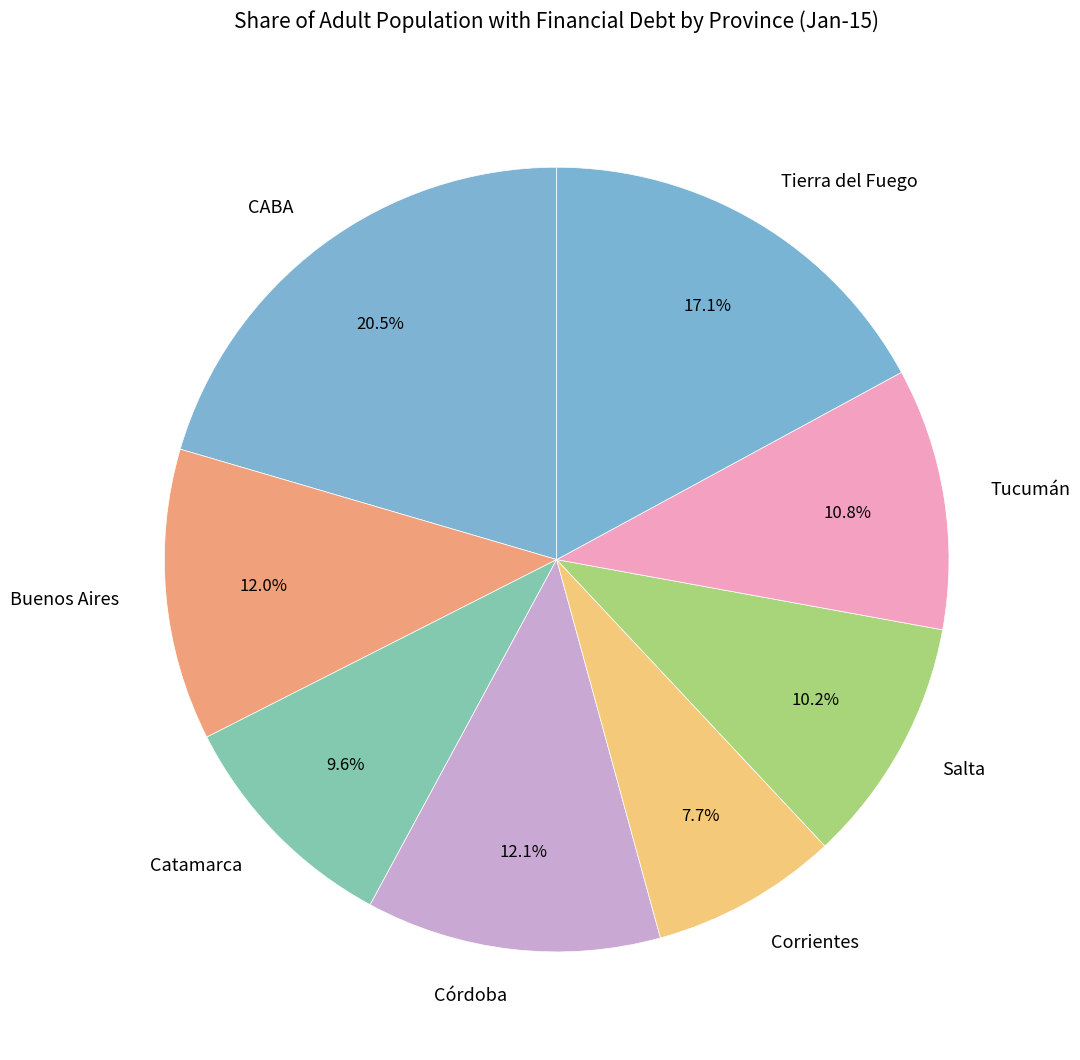

Count the number of slices in the pie.

8